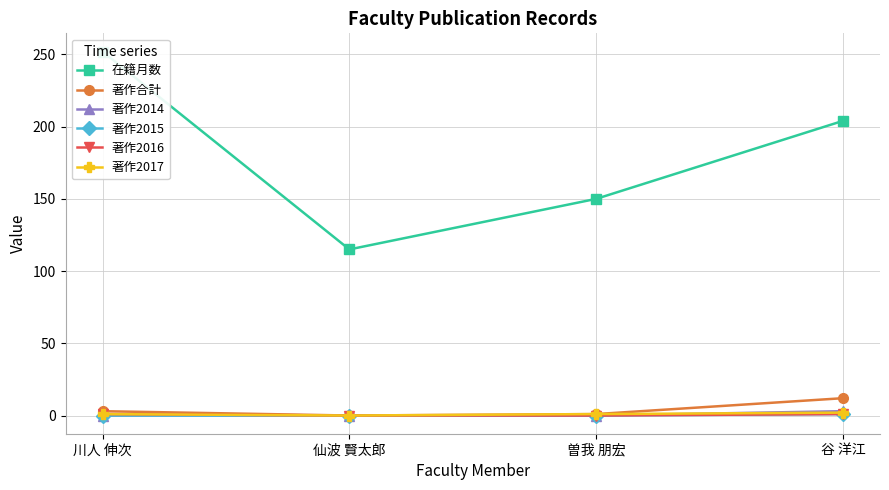

What is the maximum value shown in the chart?

252